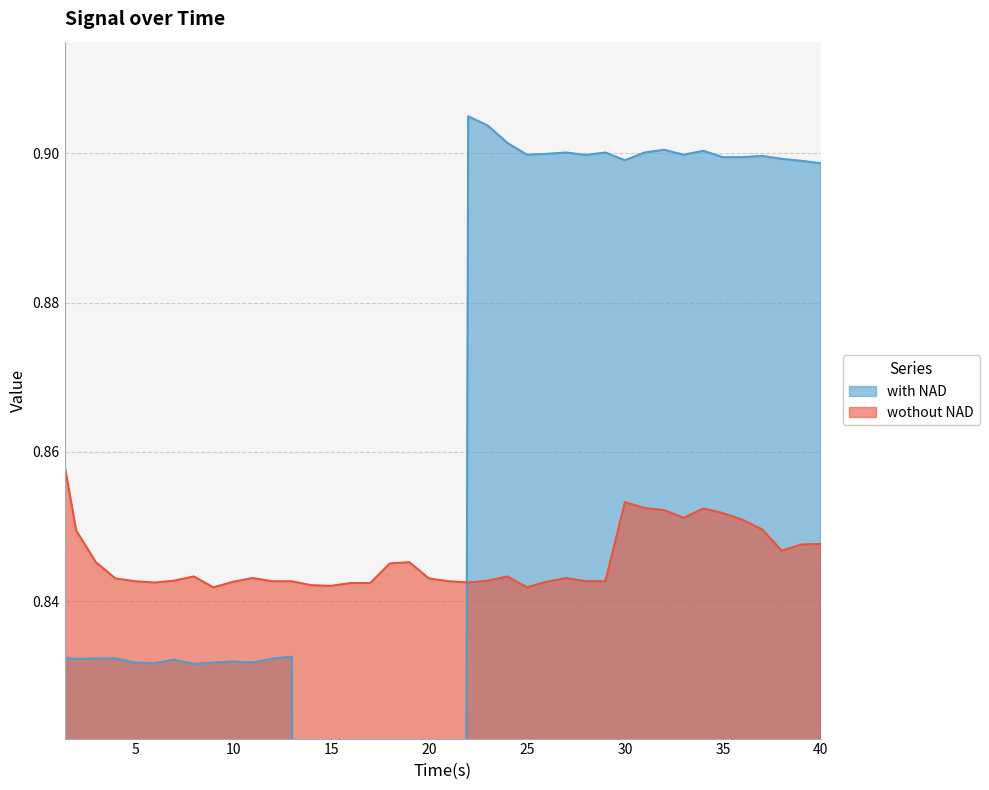

True or false: wothout NAD has a value of 0.2 at 5.

False